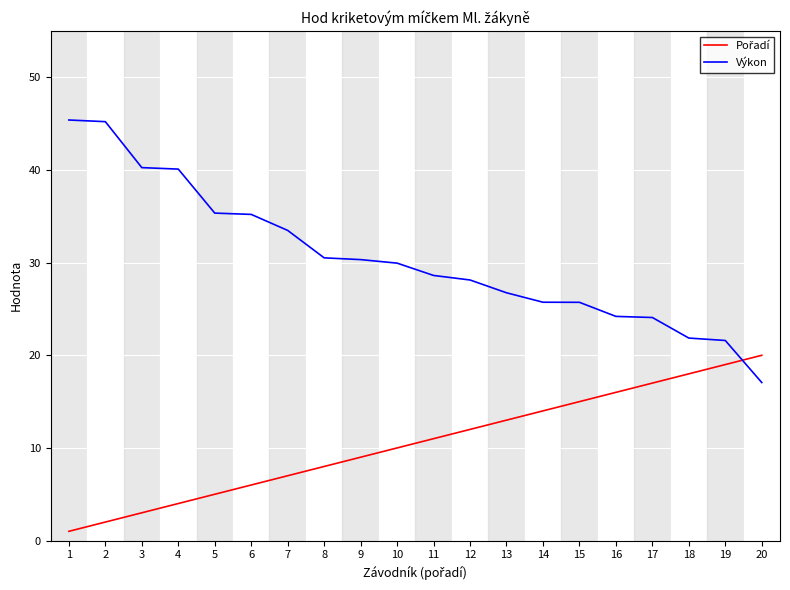

What is the maximum value shown in the chart?

45.4